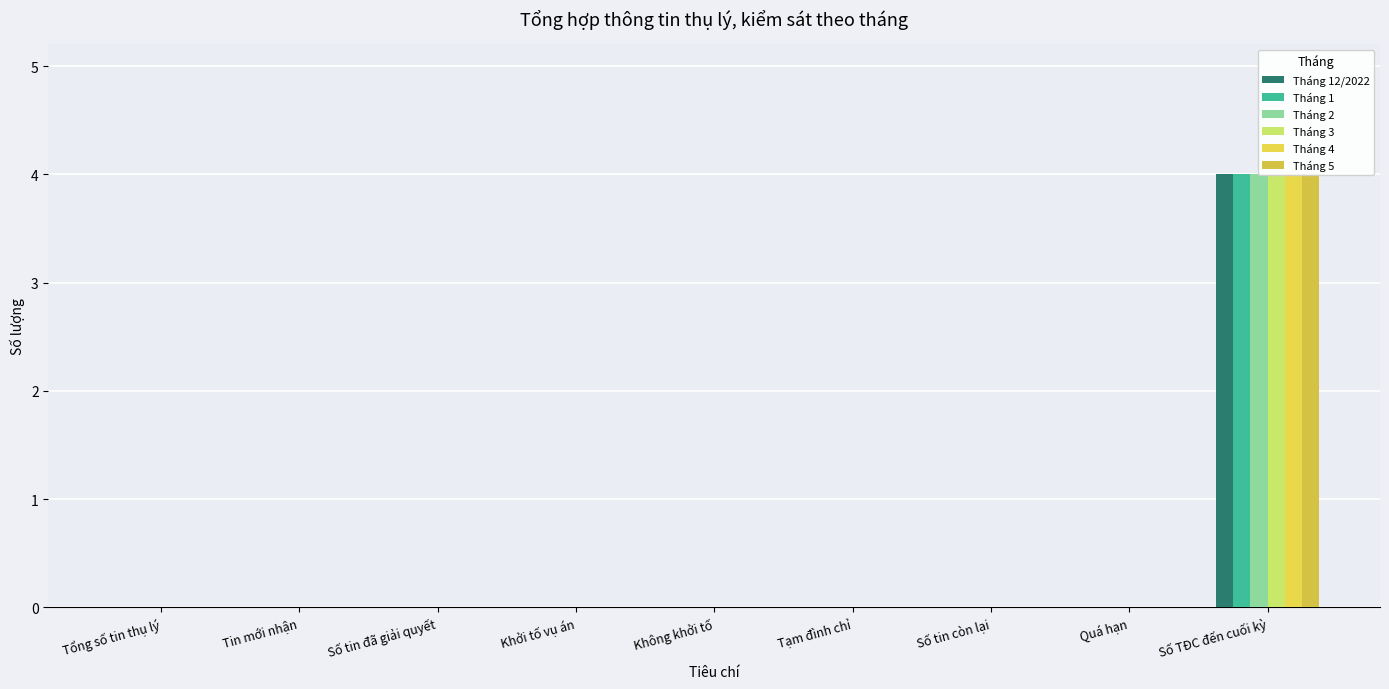

The value of Tháng 4 at Tổng số tin thụ lý is 0. True or false?

True